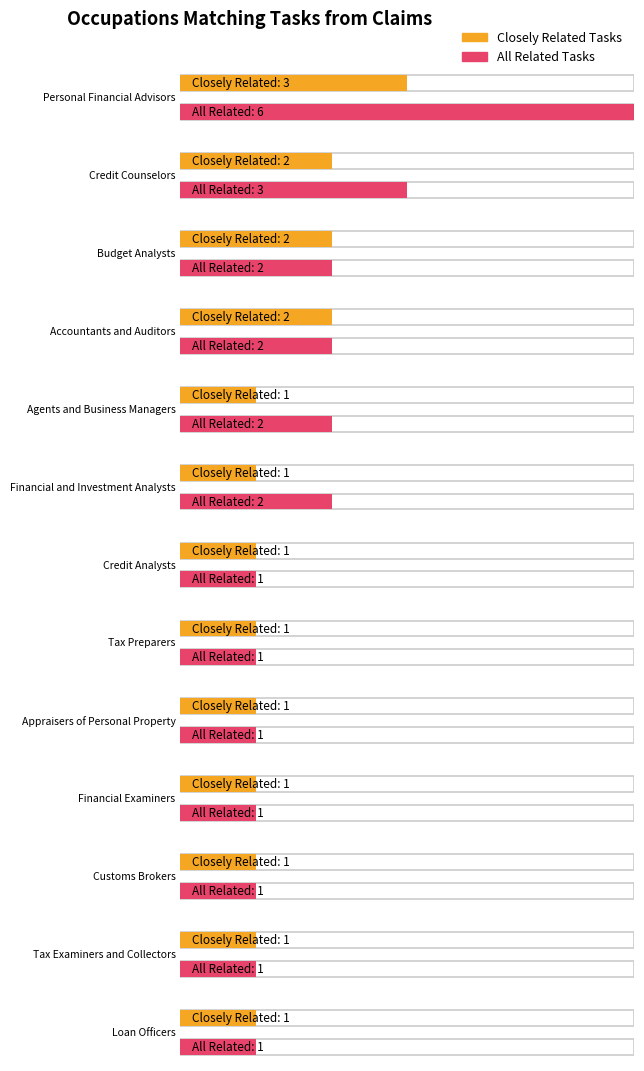

Rank the series by their average value, from lowest to highest.

Closely Related Tasks, All Related Tasks